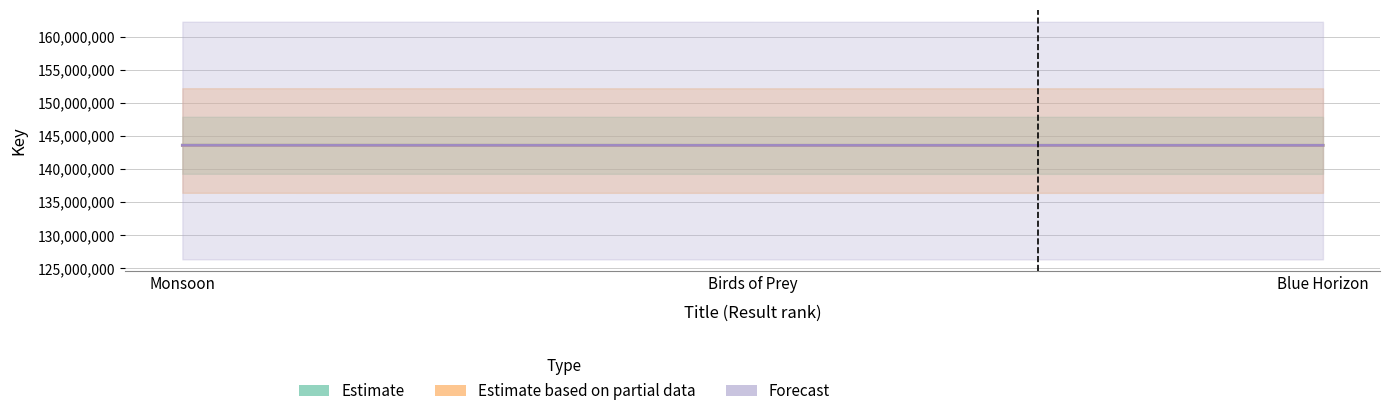

At which category does the chart reach its minimum across all series?

Birds of Prey